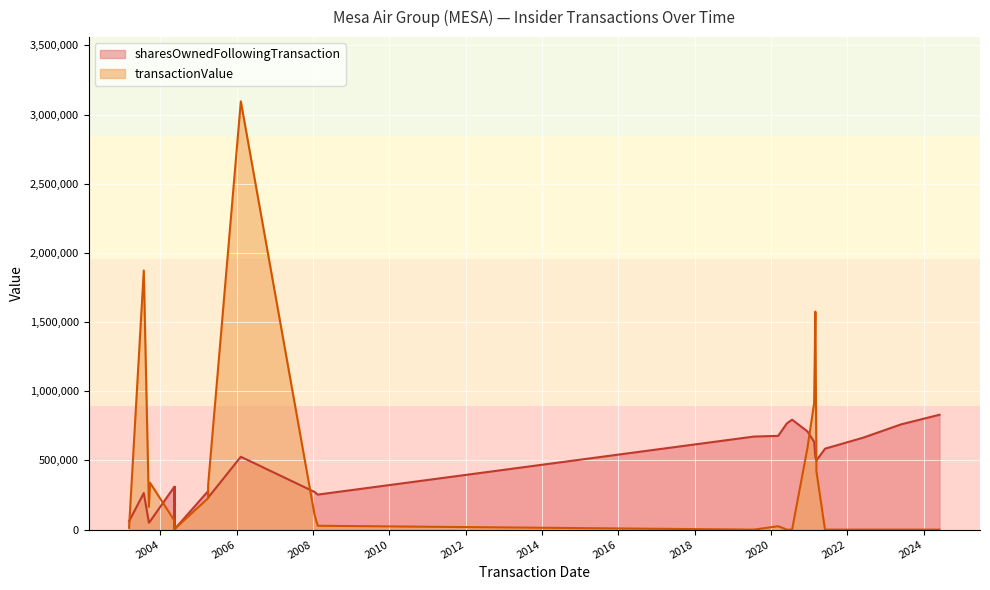

Does the chart display data point markers on the line(s)?

No